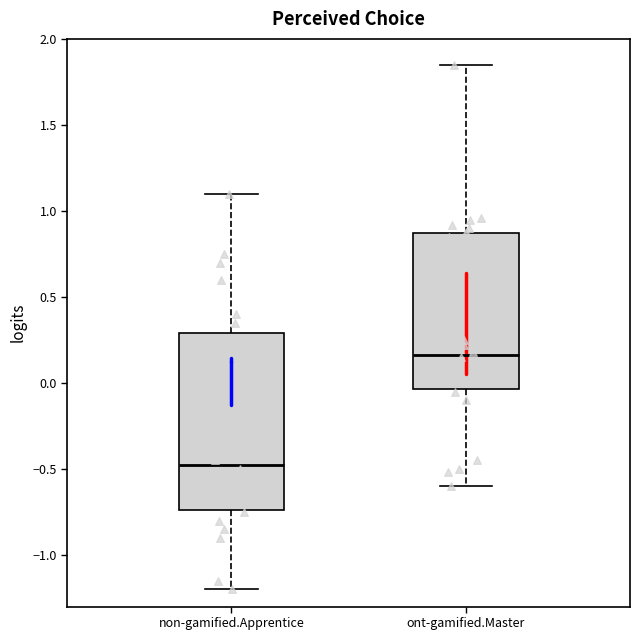

Where is the upper edge of the box for non-gamified.Apprentice on the y-axis? The values are not printed on the chart, so give them approximately, as read against the axis.

0.30